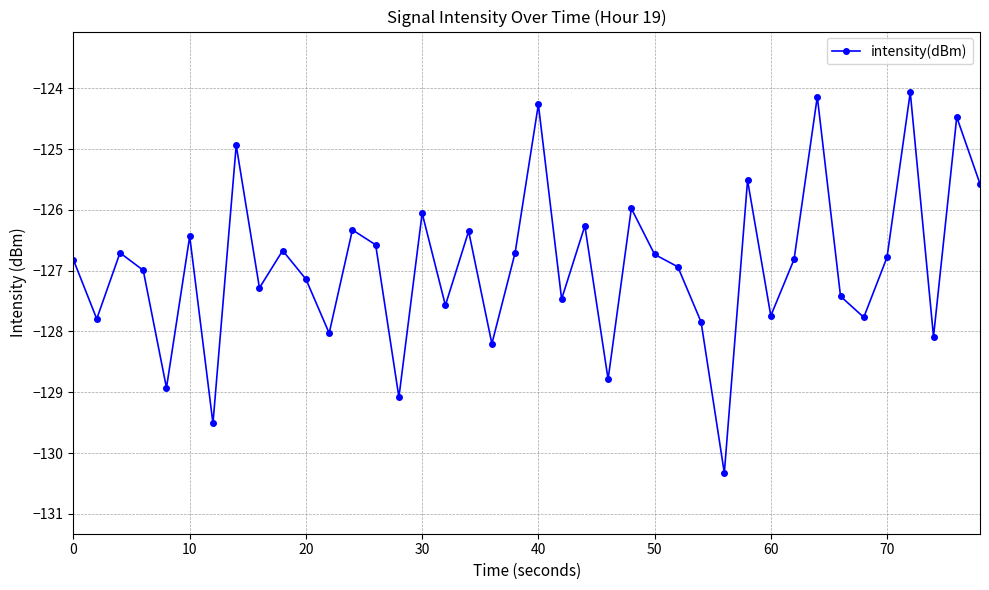

What is the maximum value shown in the chart?

-124.1